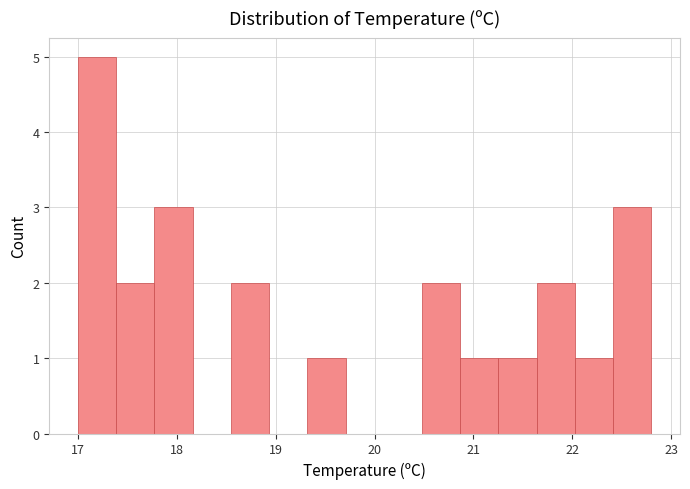

Around what value on the x-axis is the tallest bar? Give the approximate position of its centre, as read against the axis.

17.2